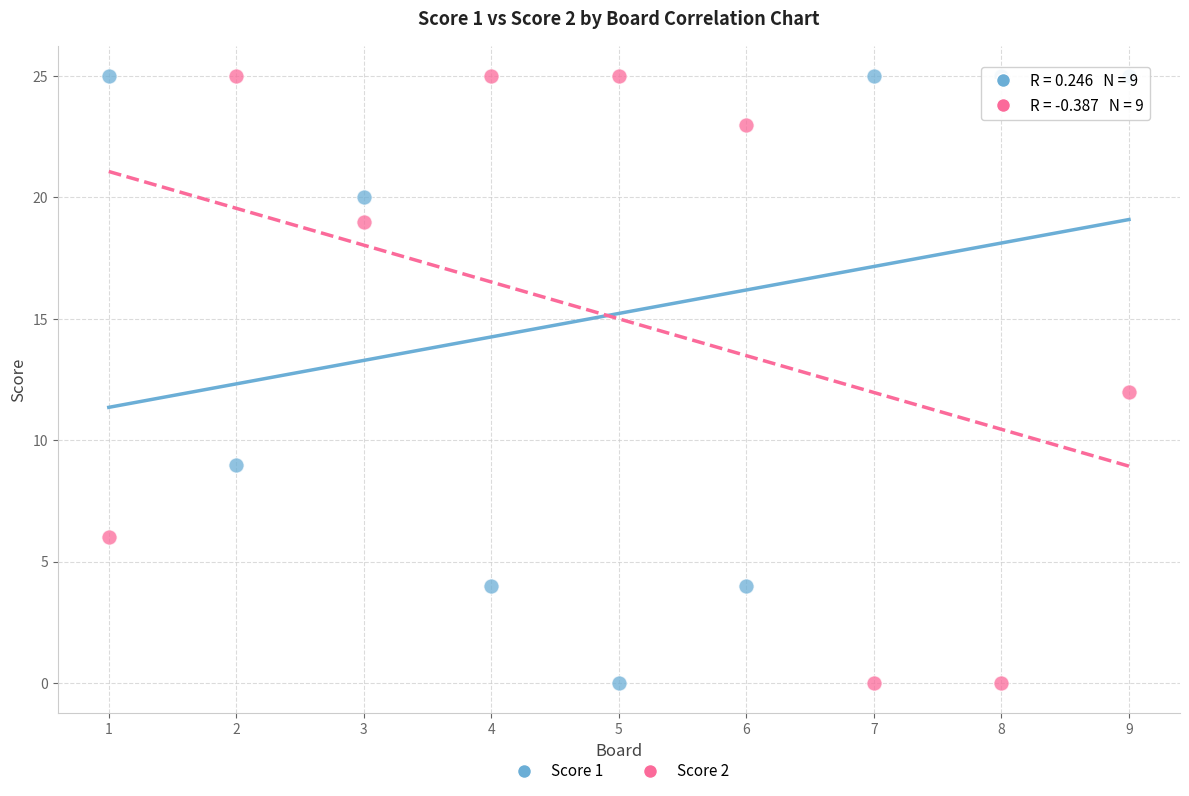

What is the X range (max minus min) for the scatter plot?

8